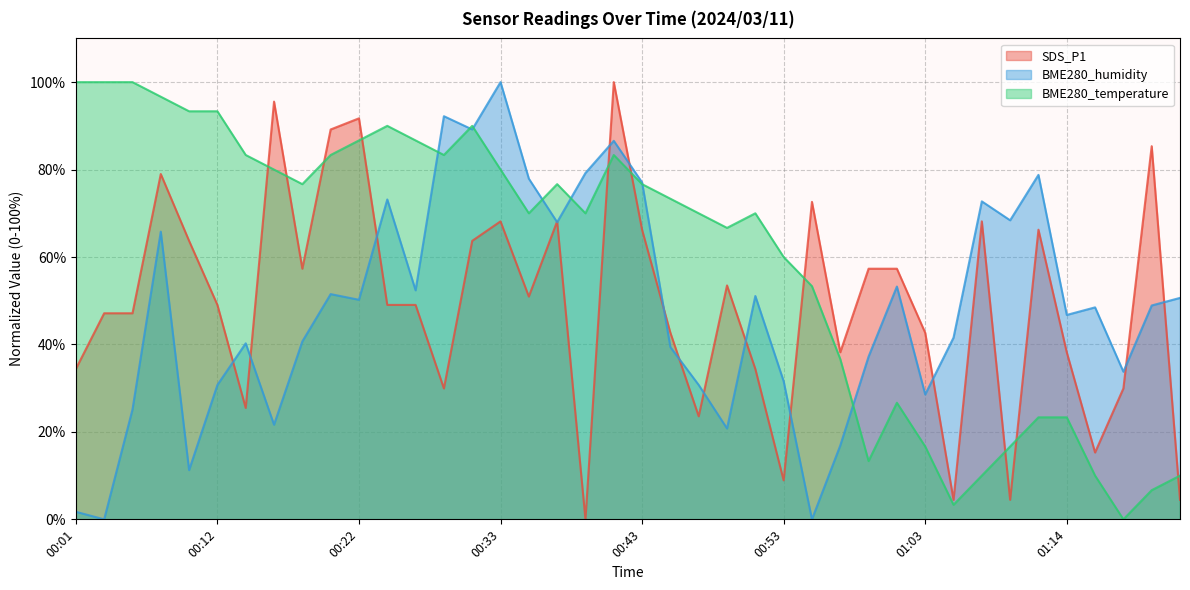

Which series has the widest spread of values?

SDS_P1